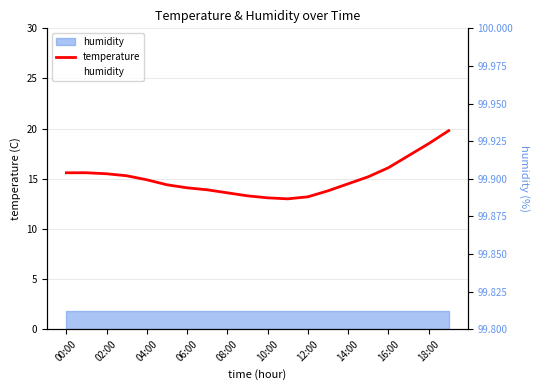

The temperature series shows 14.1 at 06:00. True or false?

True